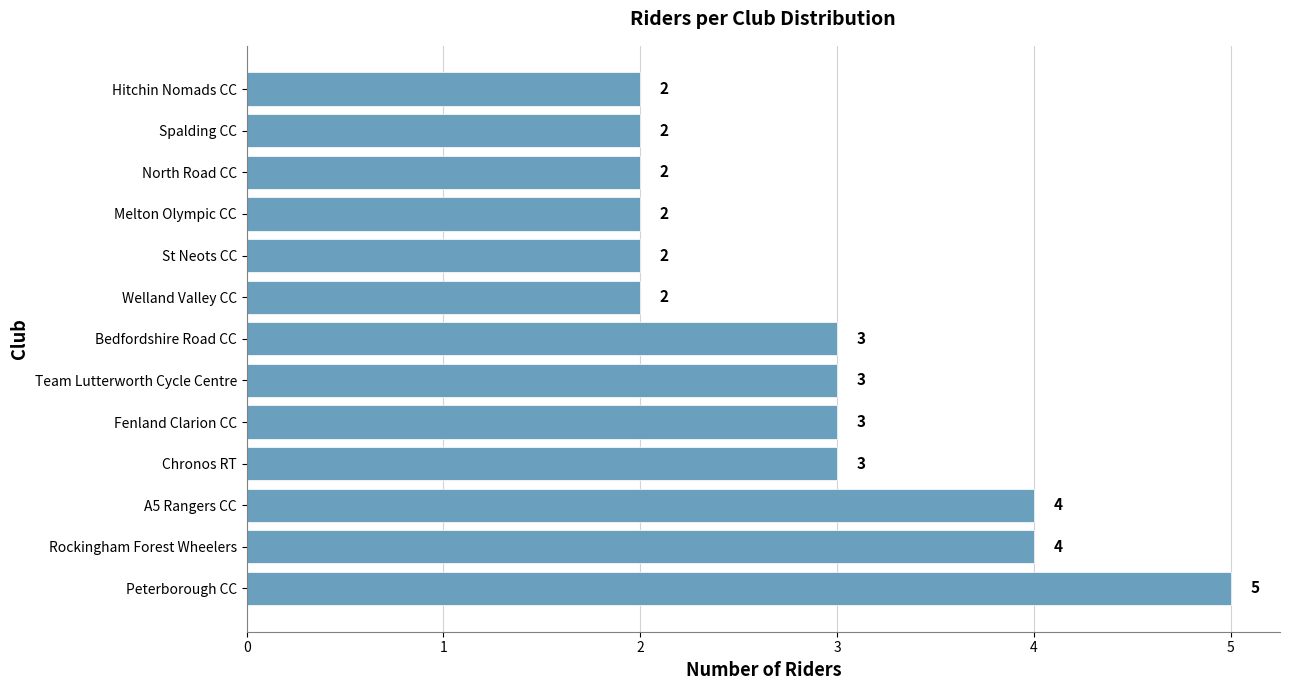

Count the values in the range 2 to 3.

10